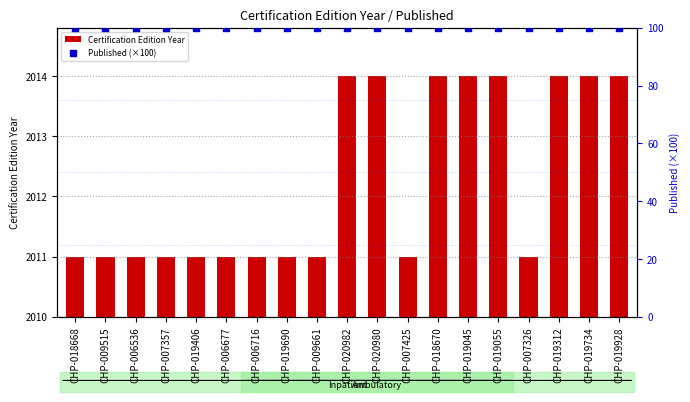

Which series has the widest spread of Y values?

Certification Edition Year